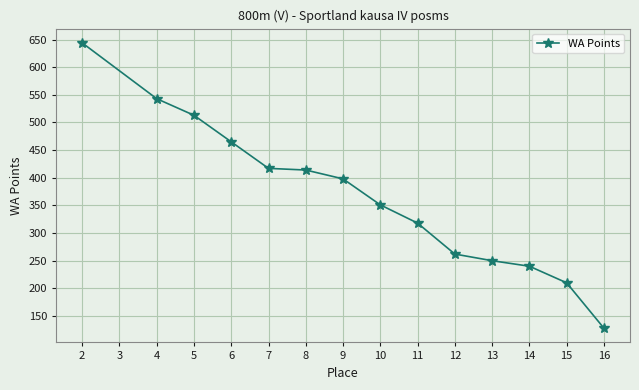

How many lines are shown in the chart?

1